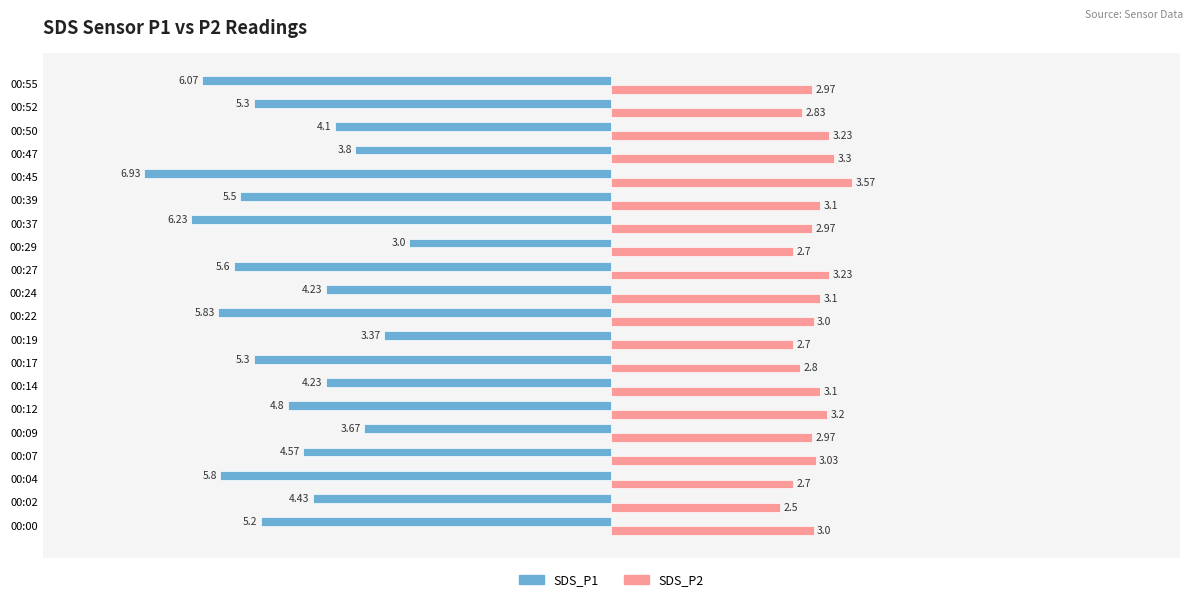

How many data points in SDS_P2 are less than 3?

9